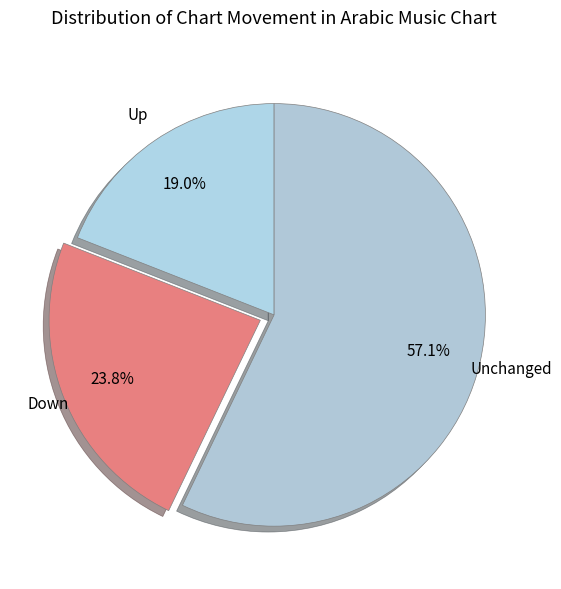

Which slice is the smallest?

up